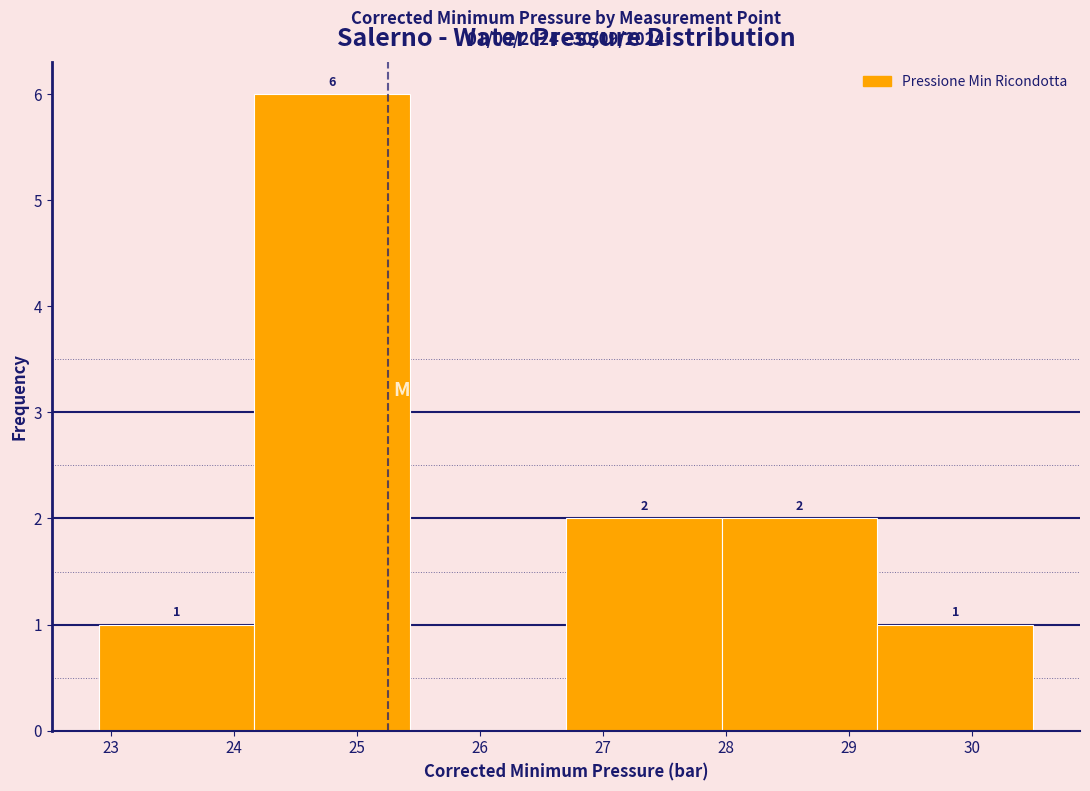

Which range on the x-axis has the tallest bar?

24.2 to 25.4